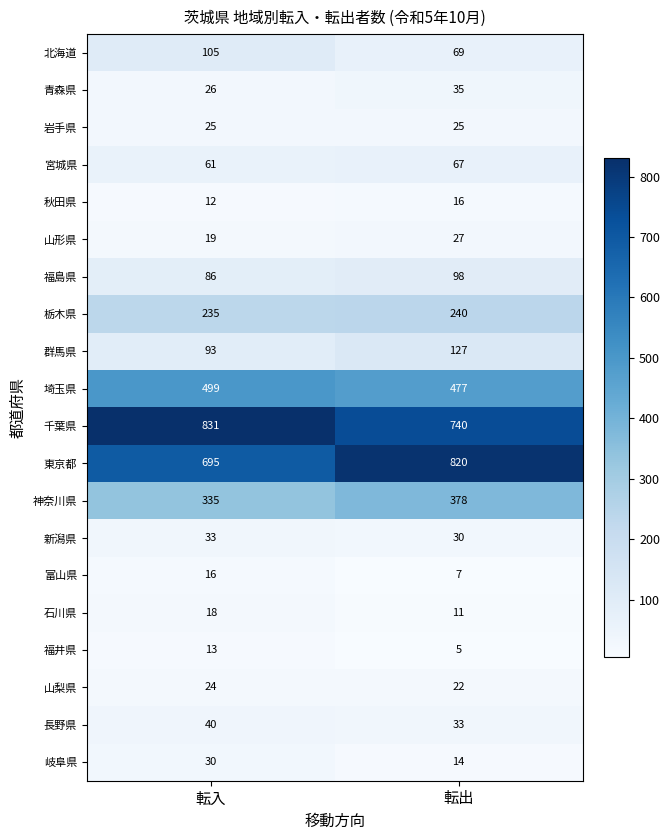

What is the sum of all 北海道 values?

174